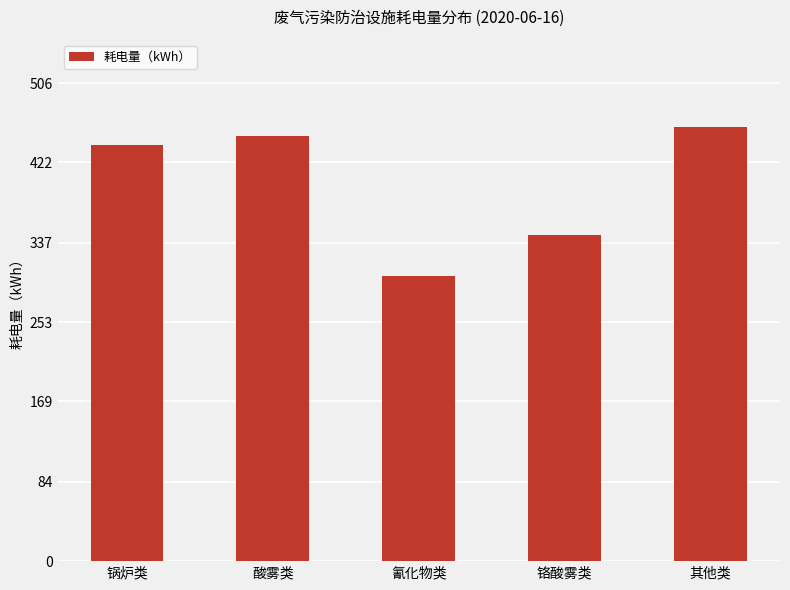

Where is the data nearest to the value 381?

铬酸雾类